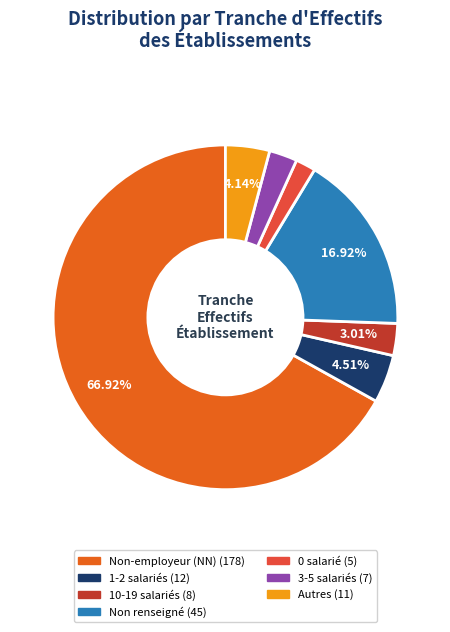

How many segments does this pie chart have?

7